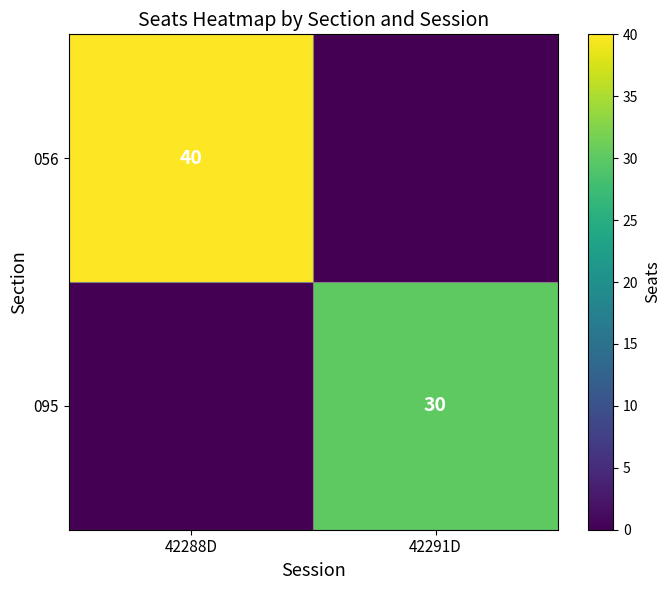

Is the value of 095 at 42291D greater than the value of 056 at 42288D?

No